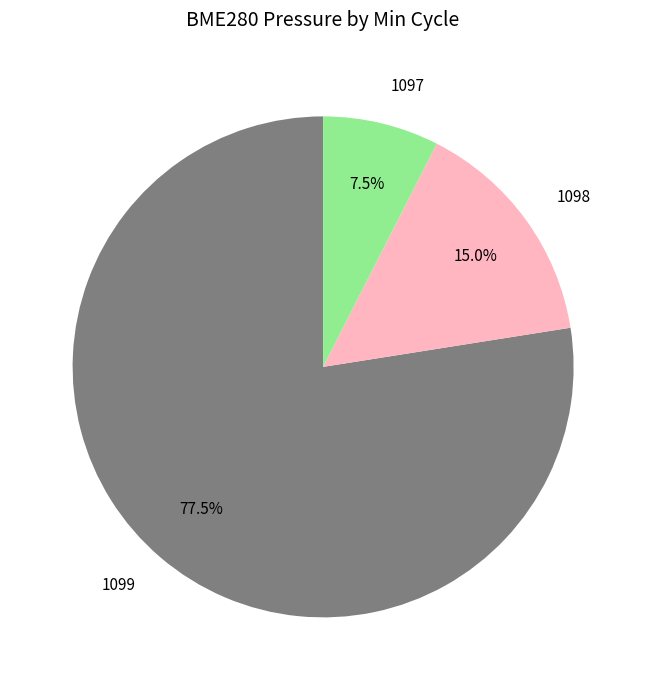

To the nearest percent, what is the average slice percentage?

33%